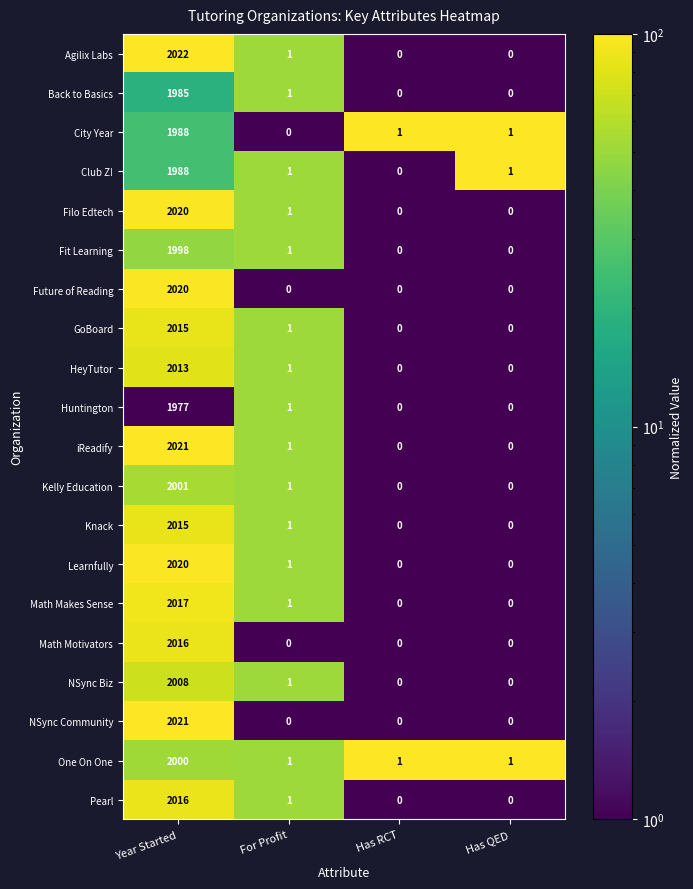

At which category is the sum across all series the highest?

Year Started